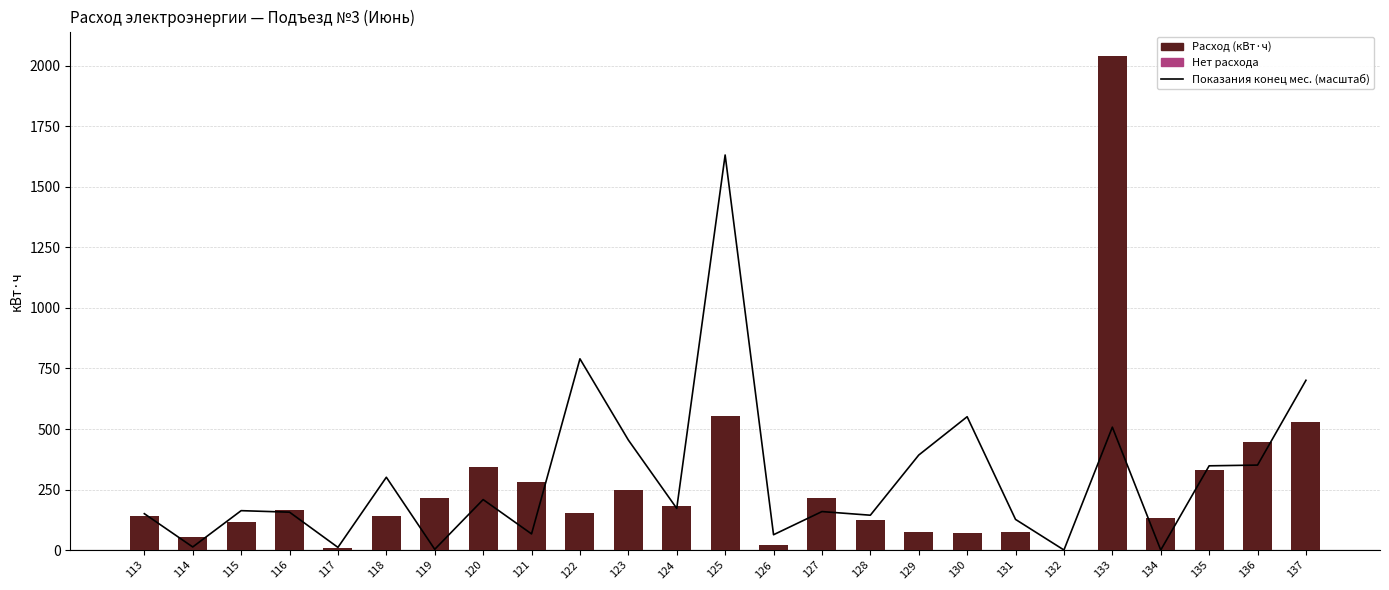

Count the number of categories in the chart.

25